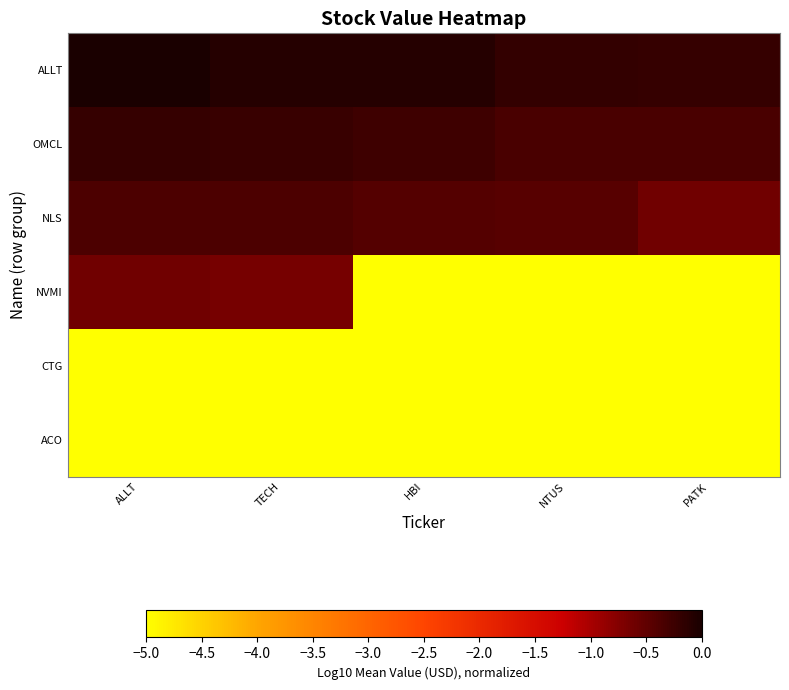

Reading left to right, list all the values displayed in this chart.

ALLT: ALLT=0.0	TECH=-0.1	HBI=-0.1	NTUS=-0.2	PATK=-0.2
OMCL: ALLT=-0.2	TECH=-0.2	HBI=-0.3	NTUS=-0.3	PATK=-0.4
NLS: ALLT=-0.4	TECH=-0.4	HBI=-0.4	NTUS=-0.4	PATK=-0.6
NVMI: ALLT=-0.6	TECH=-0.6	HBI=-7.2	NTUS=-7.2	PATK=-7.2
CTG: ALLT=-7.2	TECH=-7.2	HBI=-7.2	NTUS=-7.2	PATK=-7.2
ACO: ALLT=-7.2	TECH=-7.2	HBI=-7.2	NTUS=-7.2	PATK=-7.2